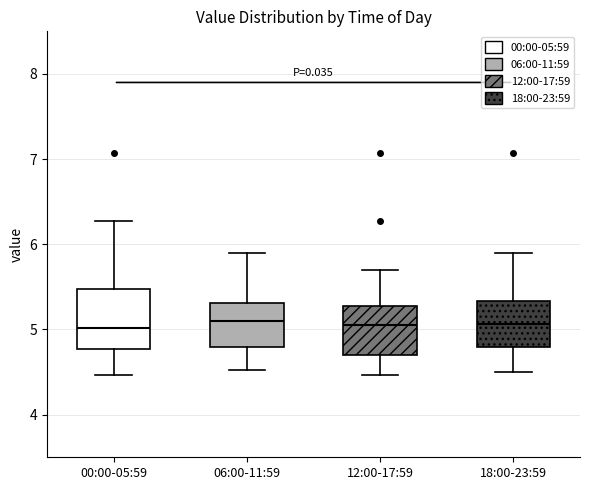

Reading left to right, transcribe this box plot: for each box, give where its median line is, the range the box spans, and where its two whiskers end, as read against the y-axis. The values are not printed on the chart, so give them approximately, as read against the axis.

00:00-05:59: median 5.0, box 4.8 to 5.5, whiskers 4.5 to 6.3
06:00-11:59: median 5.1, box 4.8 to 5.3, whiskers 4.5 to 5.9
12:00-17:59: median 5.1, box 4.7 to 5.3, whiskers 4.5 to 5.7
18:00-23:59: median 5.1, box 4.8 to 5.3, whiskers 4.5 to 5.9